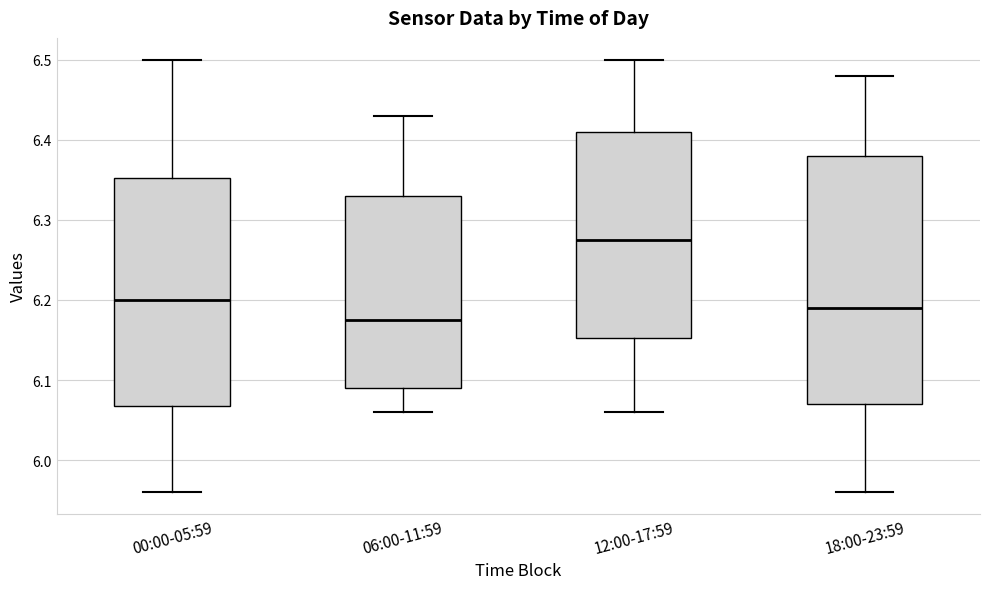

Reading left to right, transcribe this box plot: for each box, give where its median line is, the range the box spans, and where its two whiskers end, as read against the y-axis. The values are not printed on the chart, so give them approximately, as read against the axis.

00:00-05:59: median 6.20, box 6.07 to 6.35, whiskers 5.96 to 6.50
06:00-11:59: median 6.18, box 6.09 to 6.33, whiskers 6.06 to 6.43
12:00-17:59: median 6.28, box 6.15 to 6.41, whiskers 6.06 to 6.50
18:00-23:59: median 6.19, box 6.07 to 6.38, whiskers 5.96 to 6.48